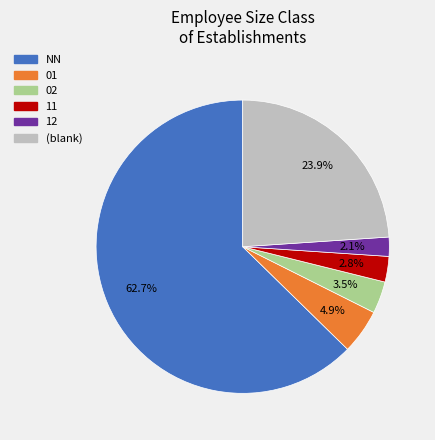

What is the smallest slice in the pie chart?

12